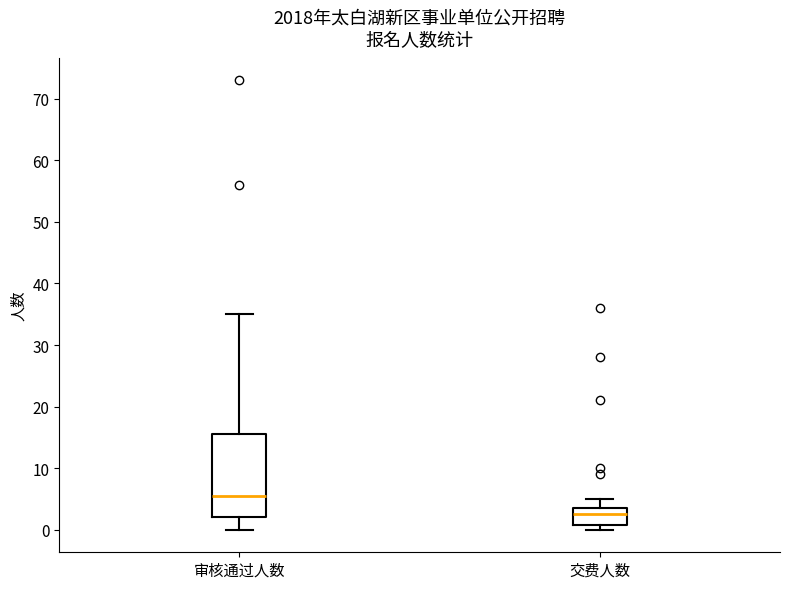

Which box's median line is the highest?

审核通过人数